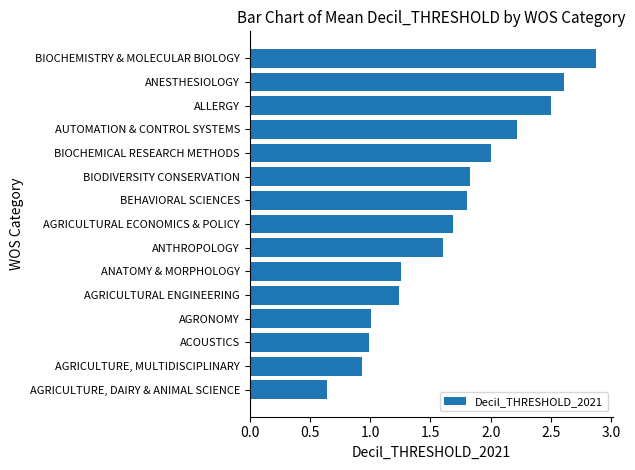

What is the difference between the maximum and minimum values?

2.2